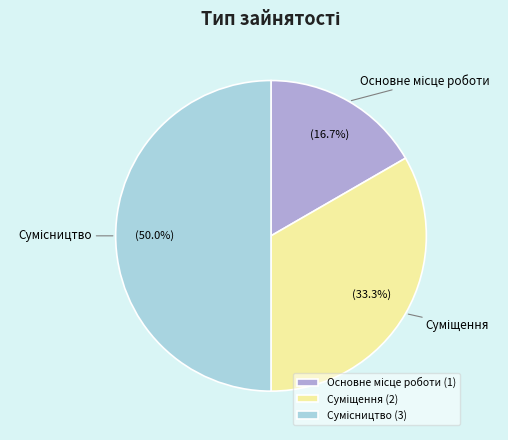

The Основне місце роботи slice represents 9% of the pie. True or false?

False